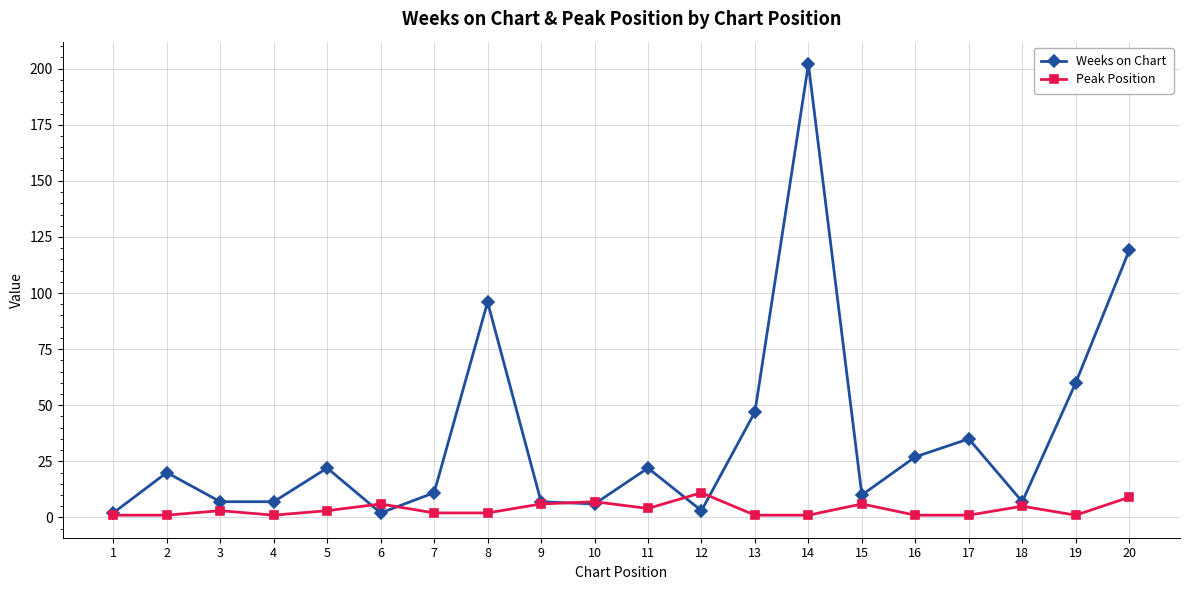

Which series has the widest spread of values?

Weeks on Chart